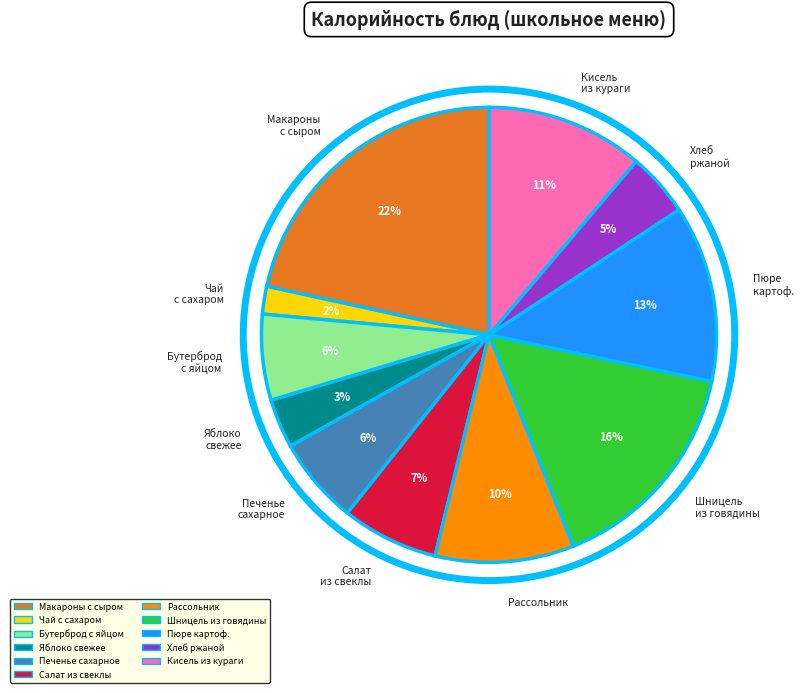

Count the number of slices in the pie.

11